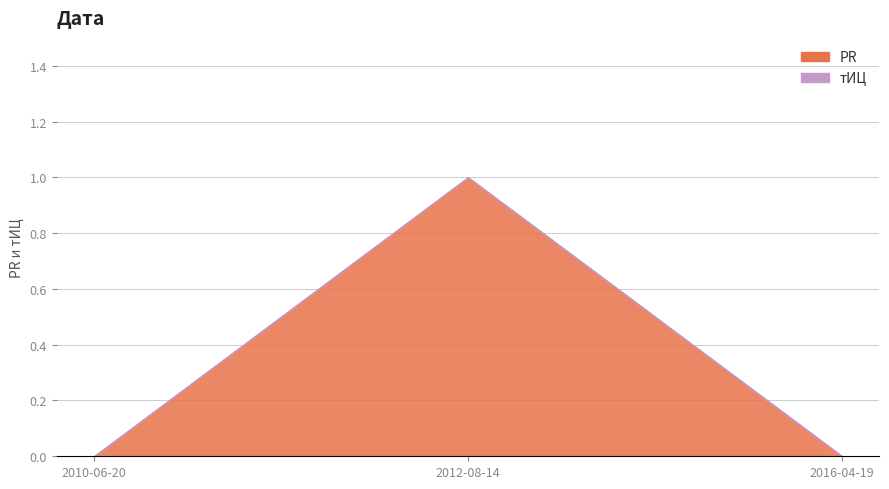

What is the maximum value shown in the chart?

1